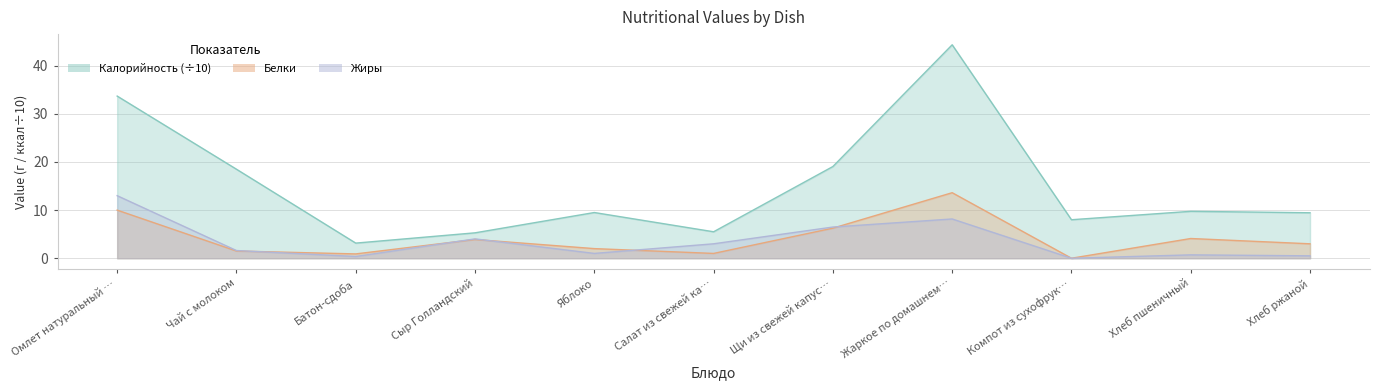

Which has a higher value, Хлеб ржаной or Хлеб пшеничный?

Хлеб пшеничный